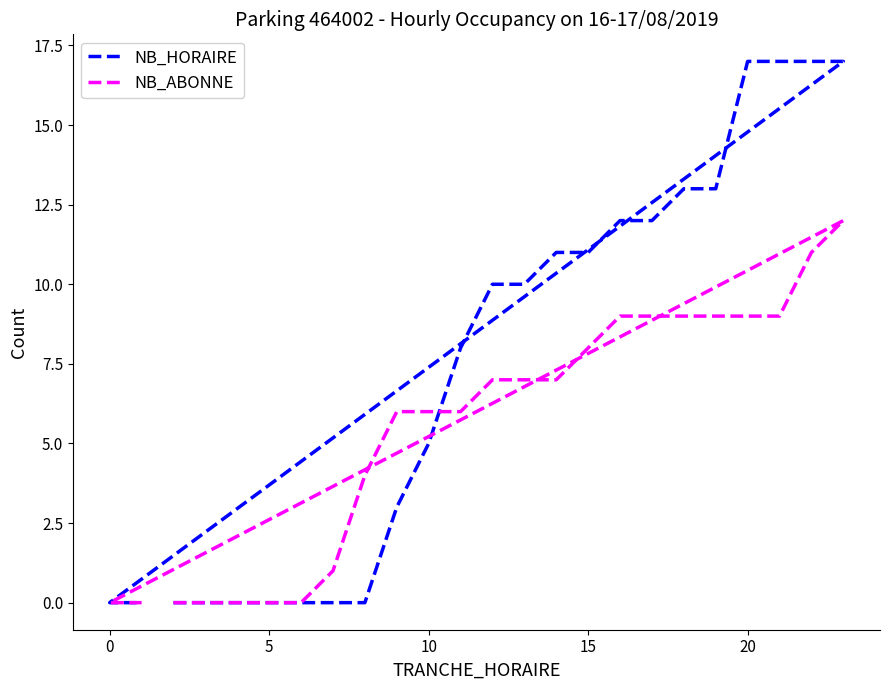

What is the sum of all NB_HORAIRE values?

176